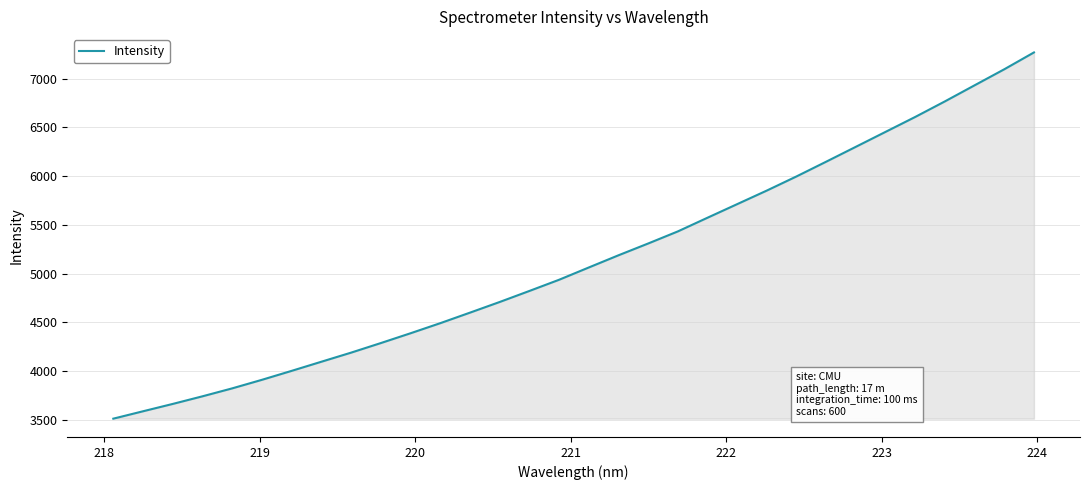

What is the minimum value shown in the chart?

3511.1